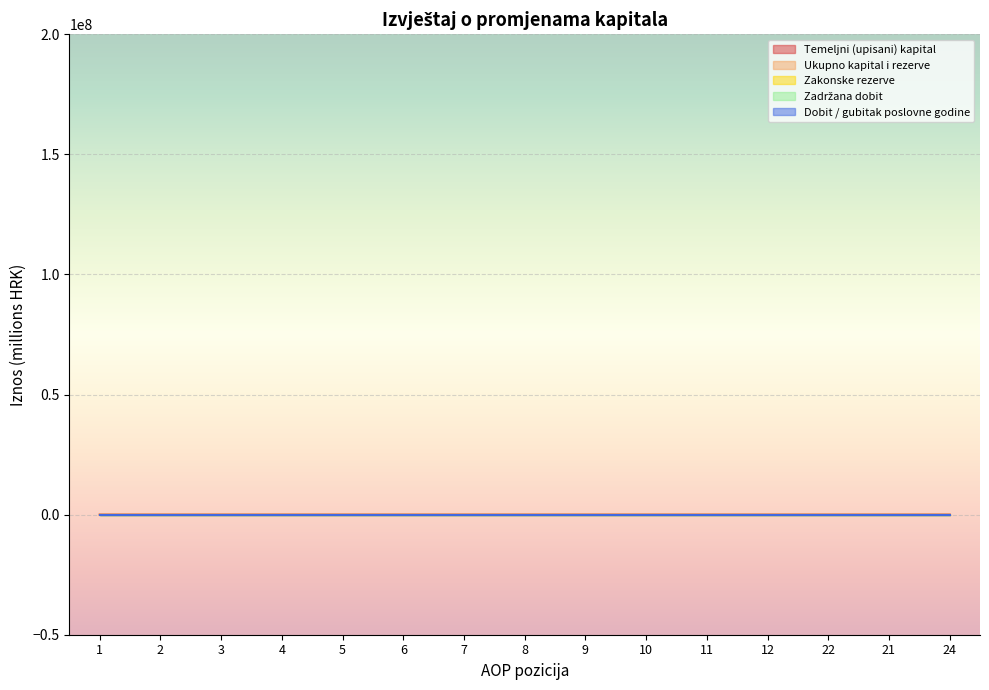

How many lines are shown in the chart?

5